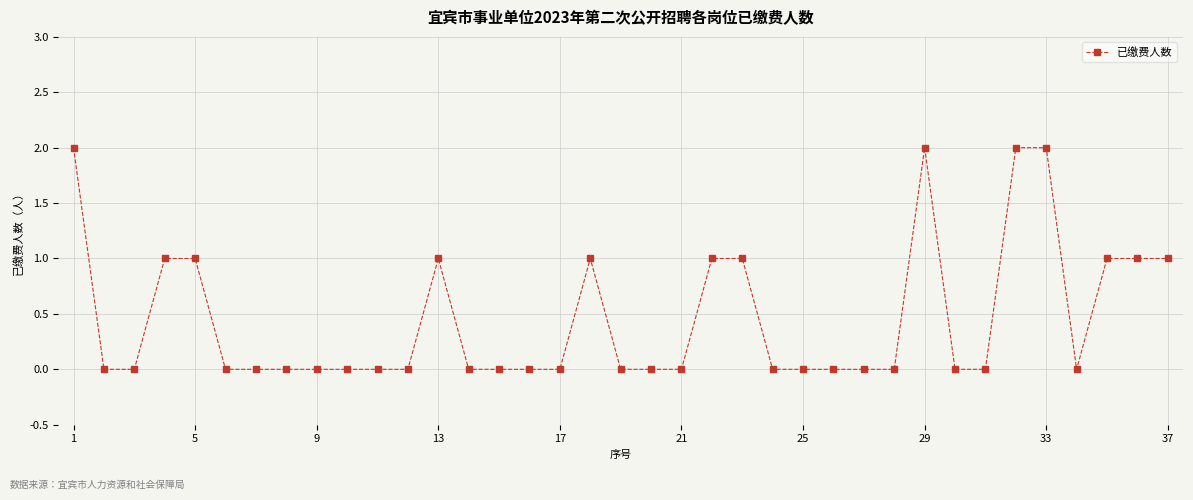

Reading left to right, list all the values displayed in this chart.

2	0	0	1	1	0	0	0	0	0	0	0	1	0	0	0	0	1	0	0	0	1	1	0	0	0	0	0	2	0	0	2	2	0	1	1	1